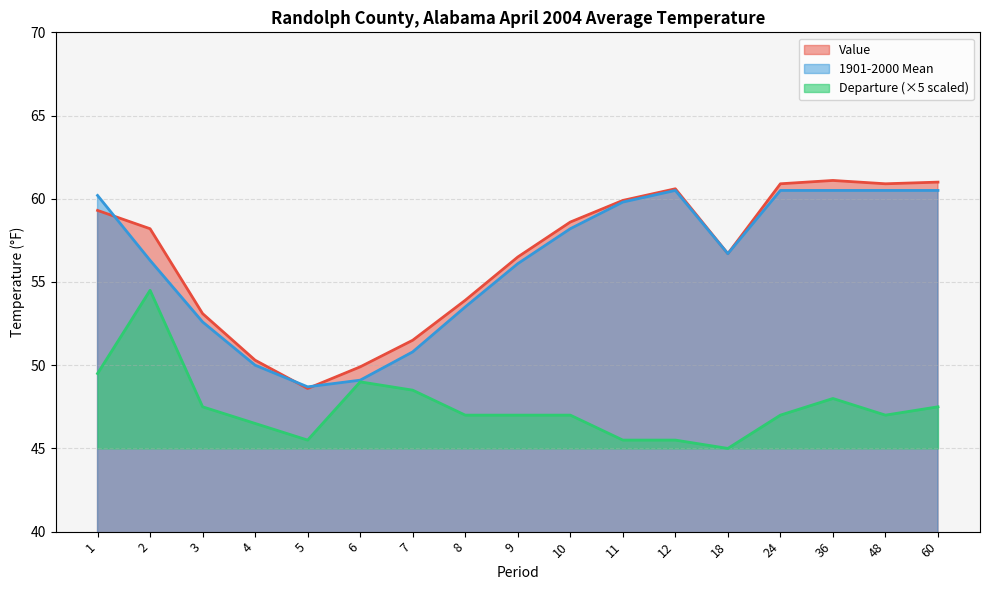

The value of Value at 11 is 59.9. True or false?

True